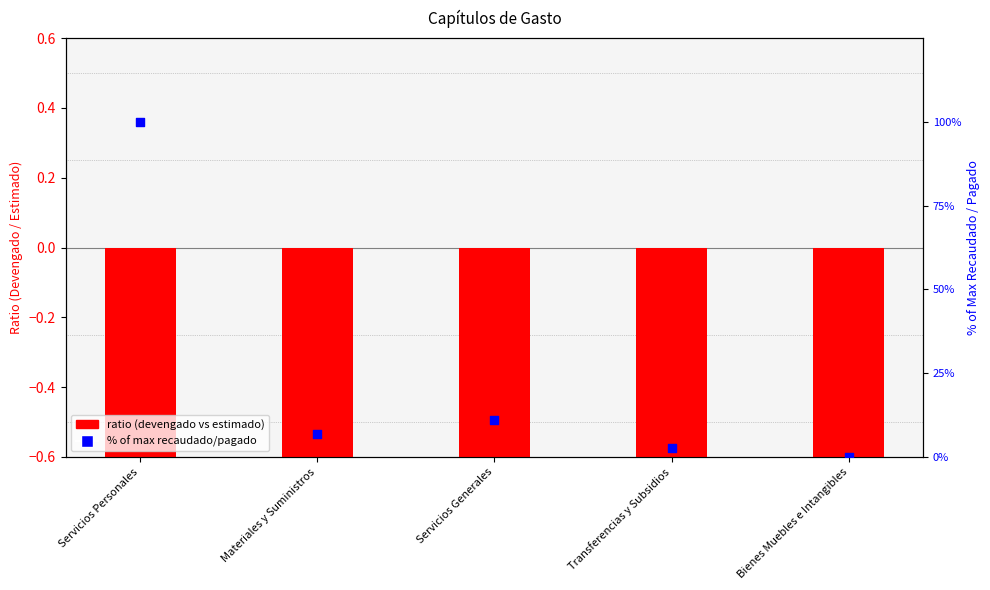

Which series has the widest spread of Y values?

% of max recaudado